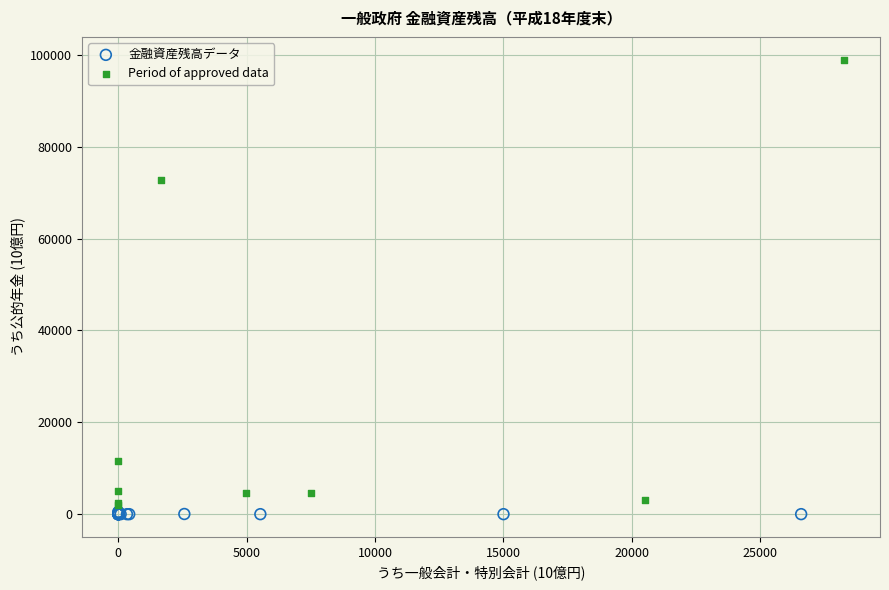

Which series has the widest spread of Y values?

Period of approved data